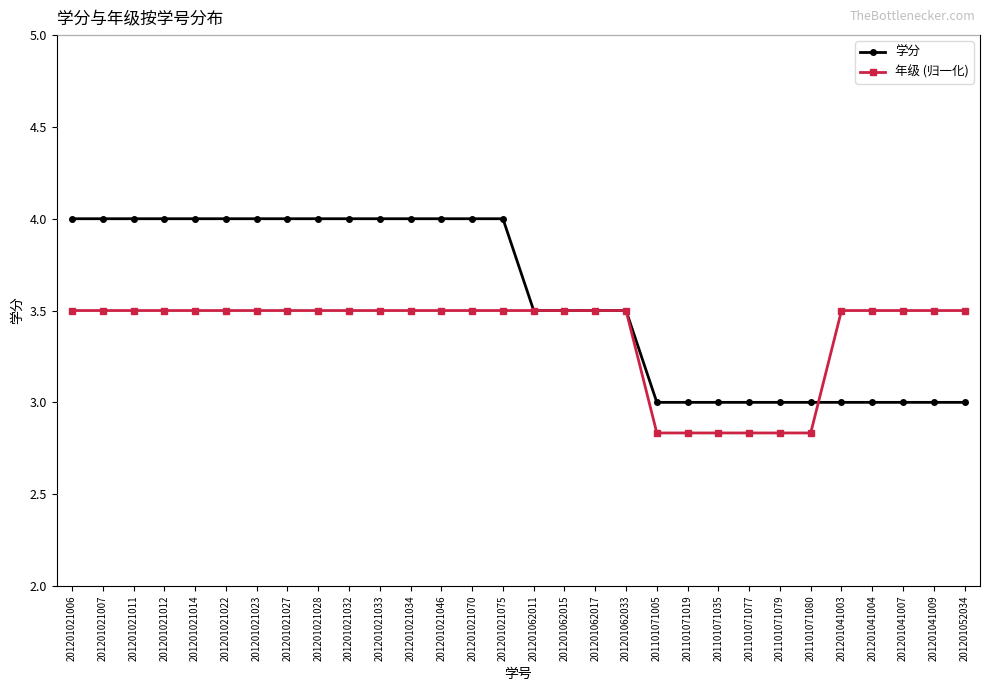

The value of 年级 (归一化) at 201201062015 is 1.8. True or false?

False